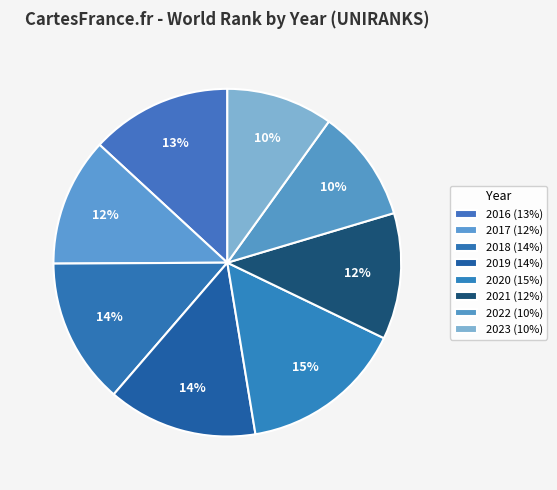

How many slices are in this pie chart?

8